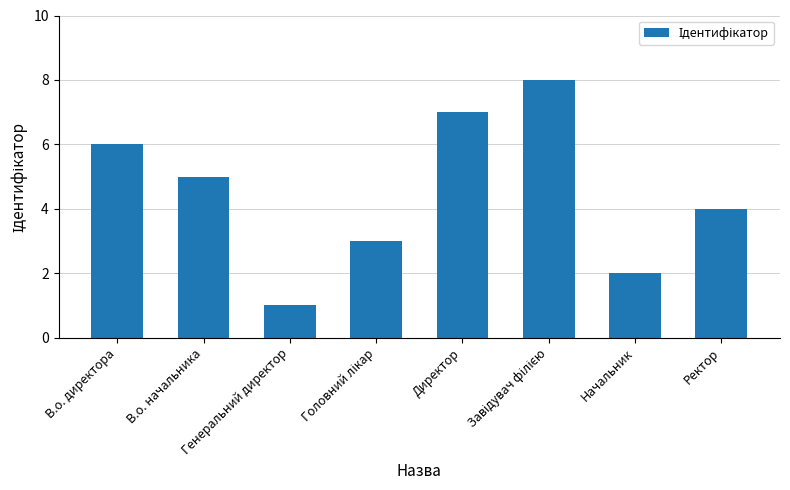

What is the difference between the maximum and minimum values?

7